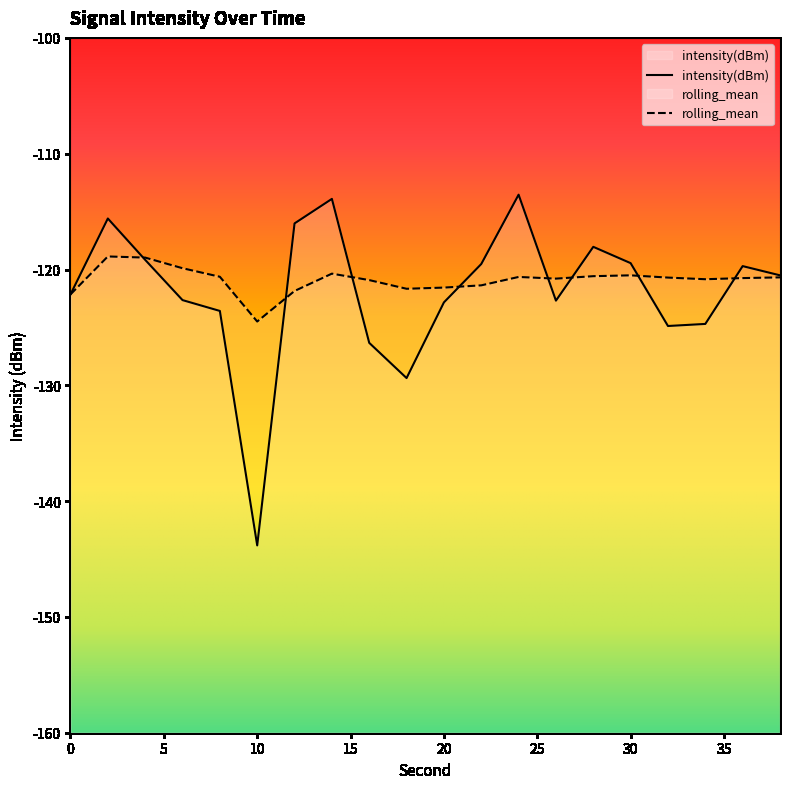

Reading right to left, transcribe all the data shown in this chart.

intensity(dBm): -120.5	-119.7	-124.7	-124.9	-119.5	-118.0	-122.7	-113.5	-119.5	-122.8	-129.4	-126.3	-113.9	-116.0	-143.8	-123.6	-122.6	-119.2	-115.6	-122.2
rolling_mean: -120.7	-120.7	-120.8	-120.7	-120.5	-120.6	-120.8	-120.6	-121.4	-121.6	-121.7	-120.9	-120.4	-121.9	-124.5	-120.6	-119.9	-119.0	-118.9	-122.2